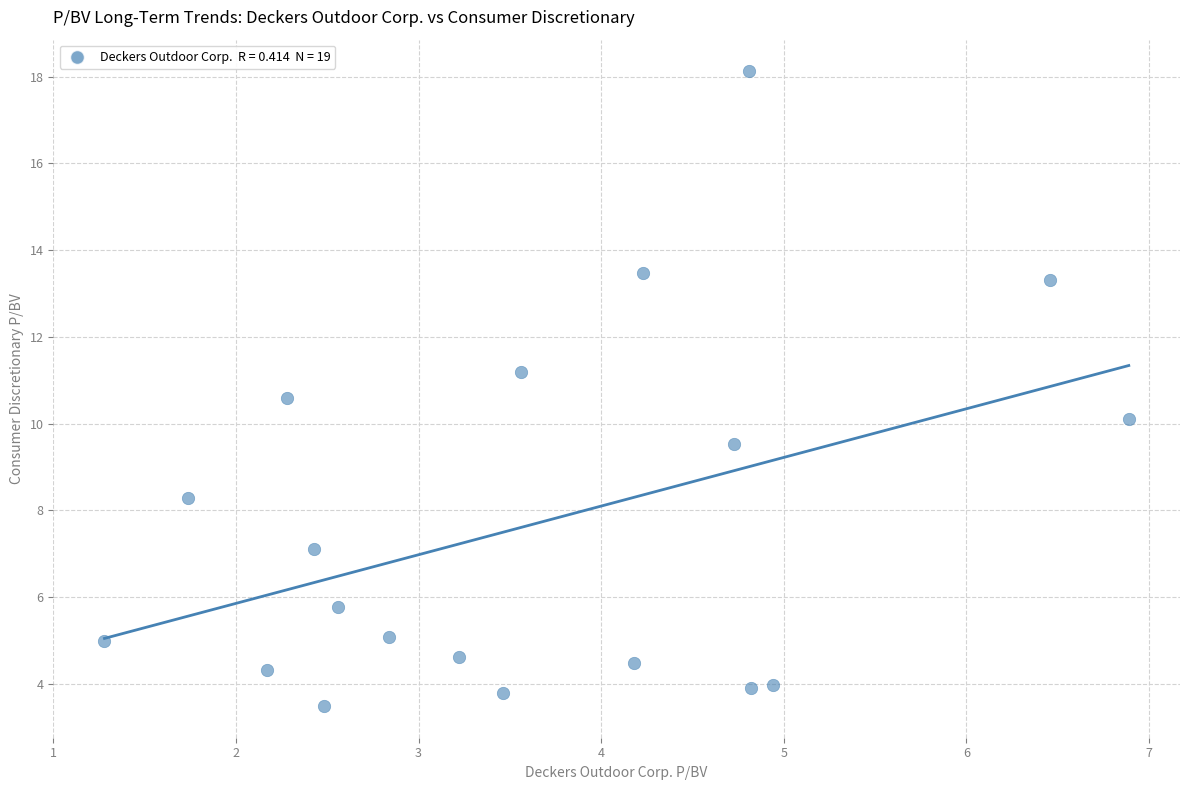

What is the range of Y values (max minus min)?

14.6